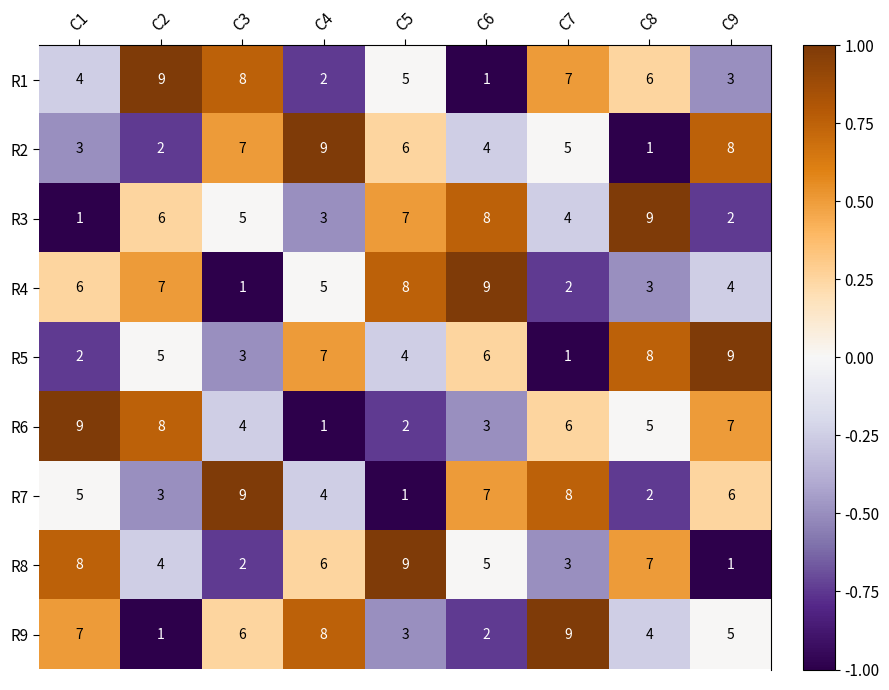

What value does the R8 series have at C4?

6